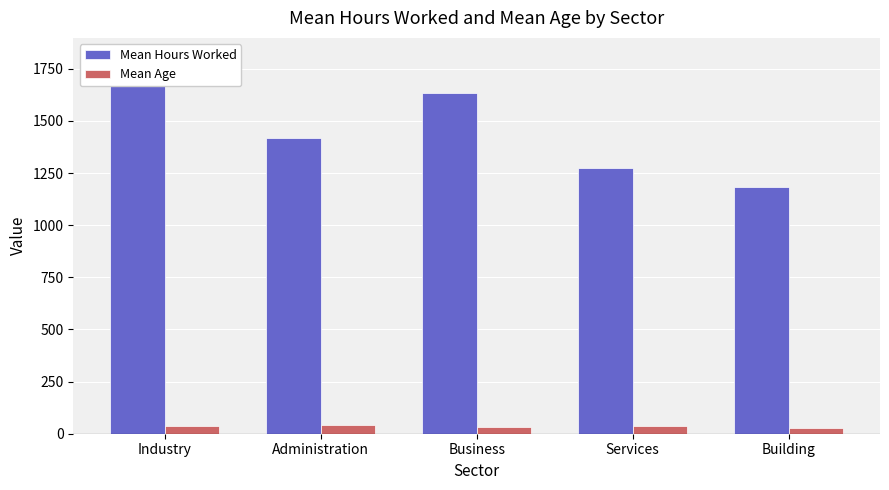

Which series has the largest range (max minus min)?

Mean Hours Worked